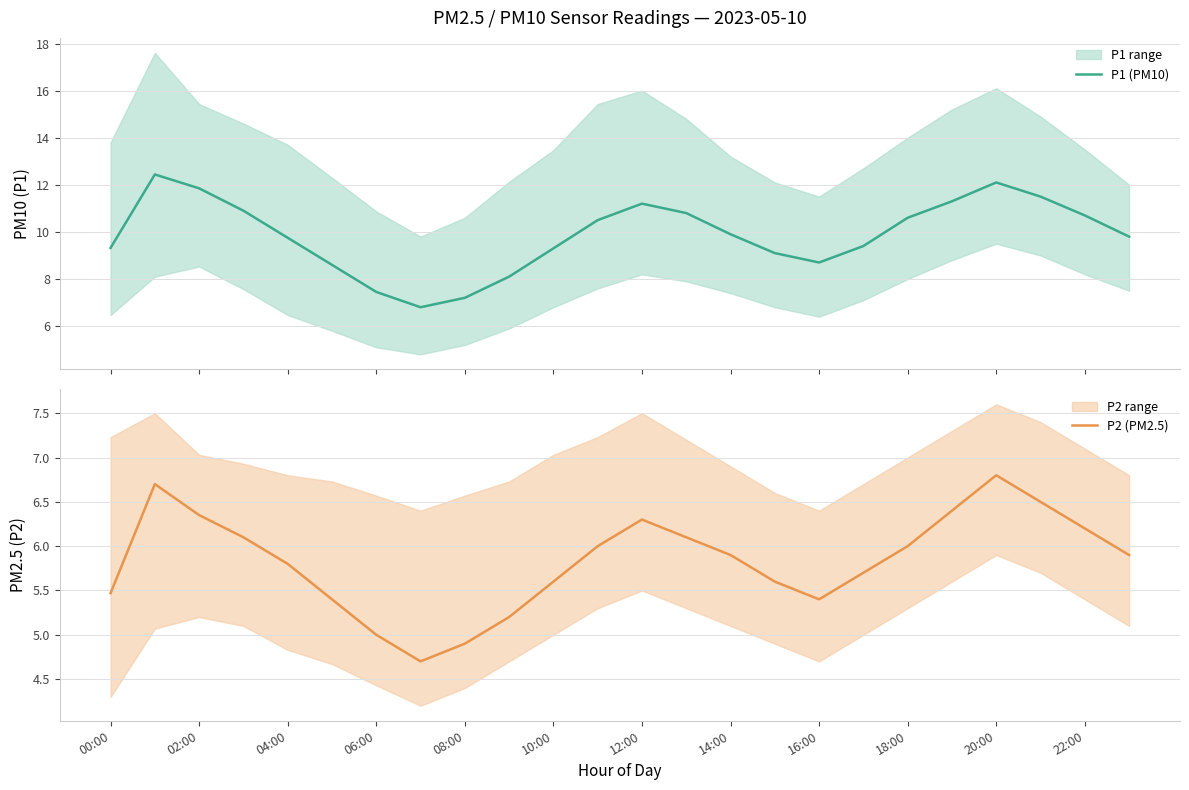

The value of P2 (PM2.5) at 12:00 is 6.3. True or false?

True